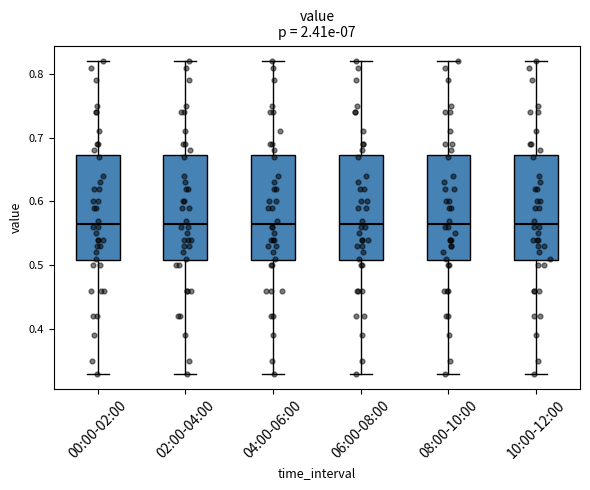

Where is the lower edge of the box for 00:00-02:00 on the y-axis? The values are not printed on the chart, so give them approximately, as read against the axis.

0.51